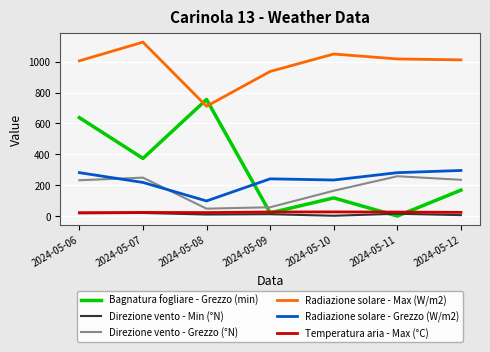

True or false: Radiazione solare - Grezzo (W/m2) has a value of 384.0 at 2024-05-11.

False